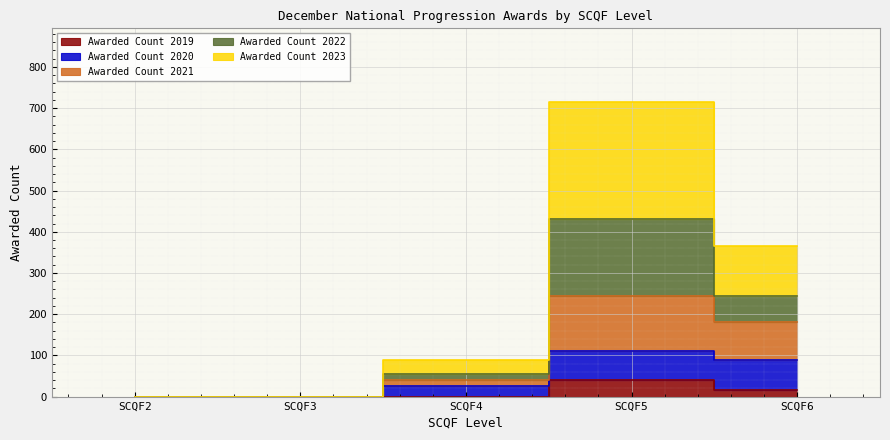

True or false: Awarded Count 2023 and Awarded Count 2021 cross at least once.

False